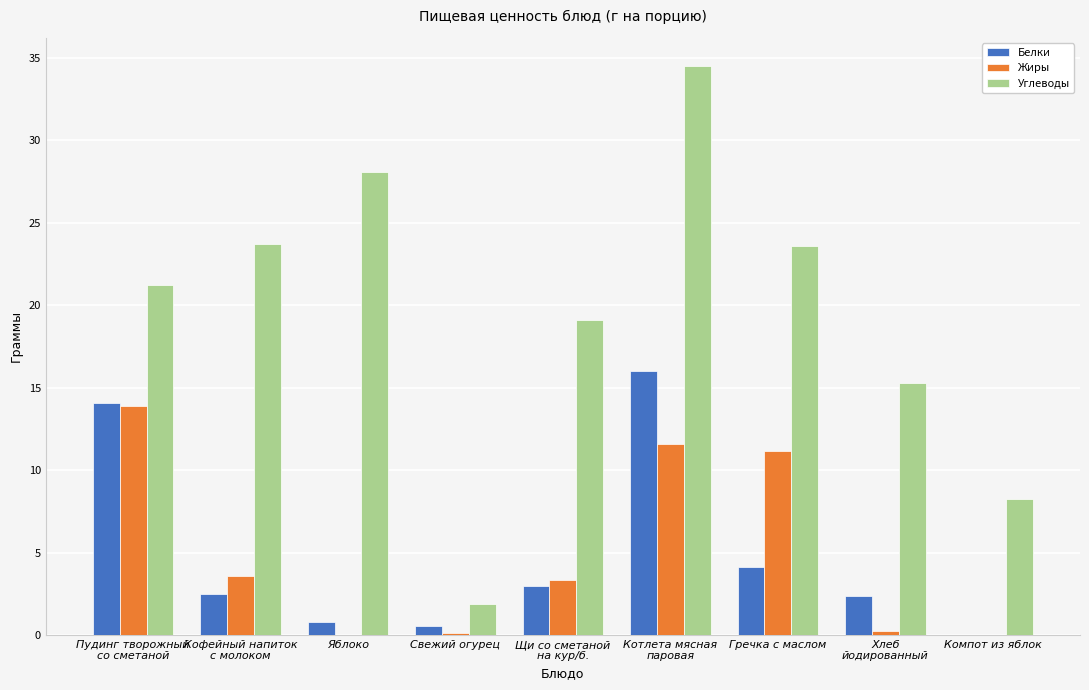

What is the sum of all Углеводы values?

175.6